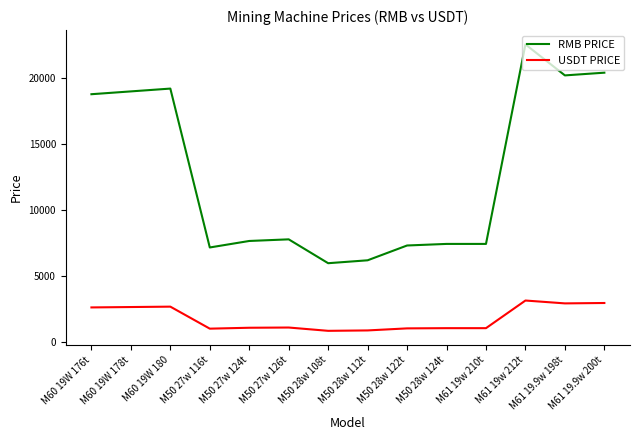

Which series has the largest total across all categories?

RMB PRICE